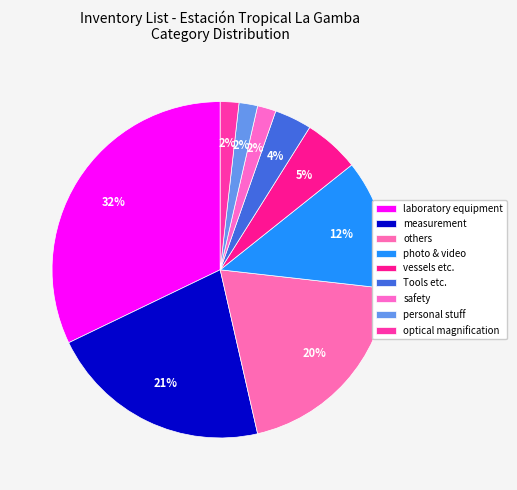

To the nearest percent, what portion does photo & video represent?

12%